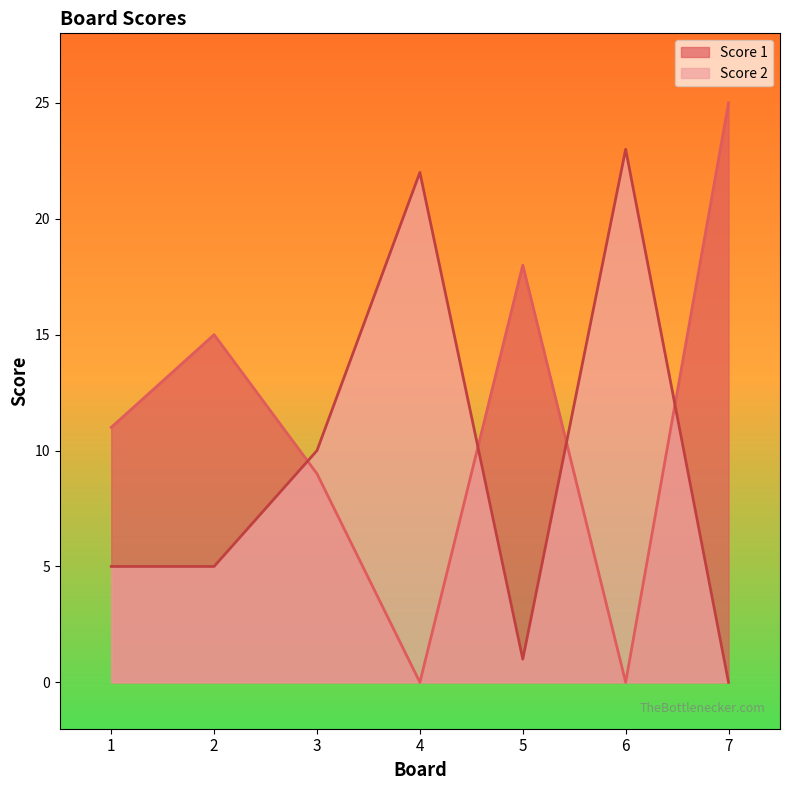

What is the sum of the Score 1 values at 1 and 4?

11